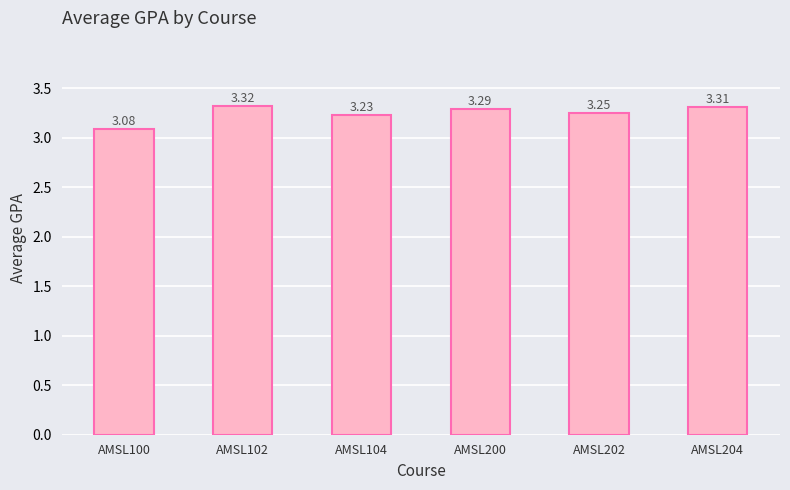

What is the sum of the values at AMSL204 and AMSL104?

6.5